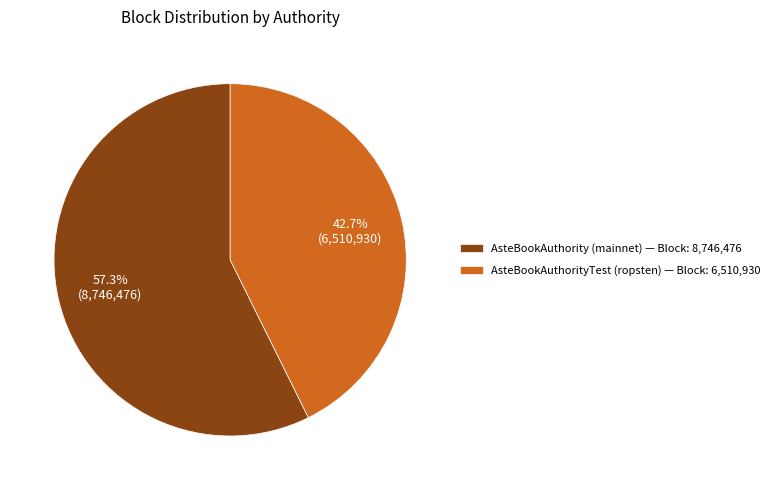

Does any single category account for the majority?

Yes